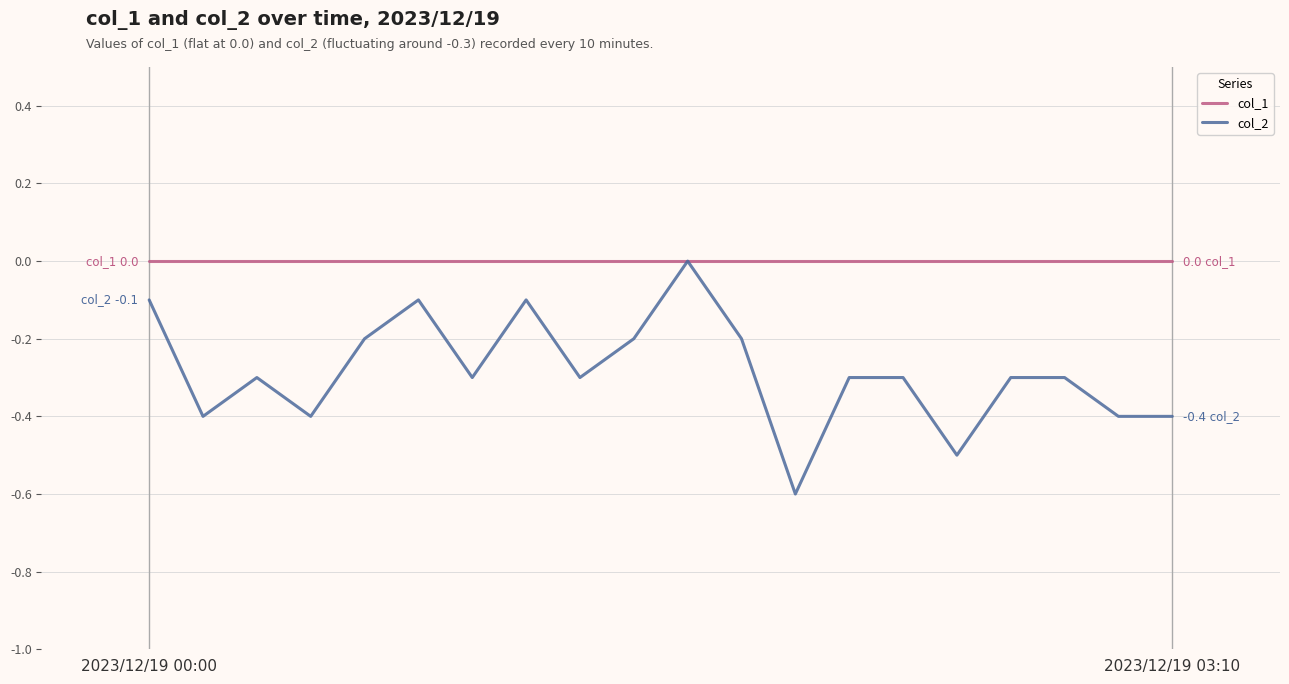

What is the smallest value displayed?

-0.6